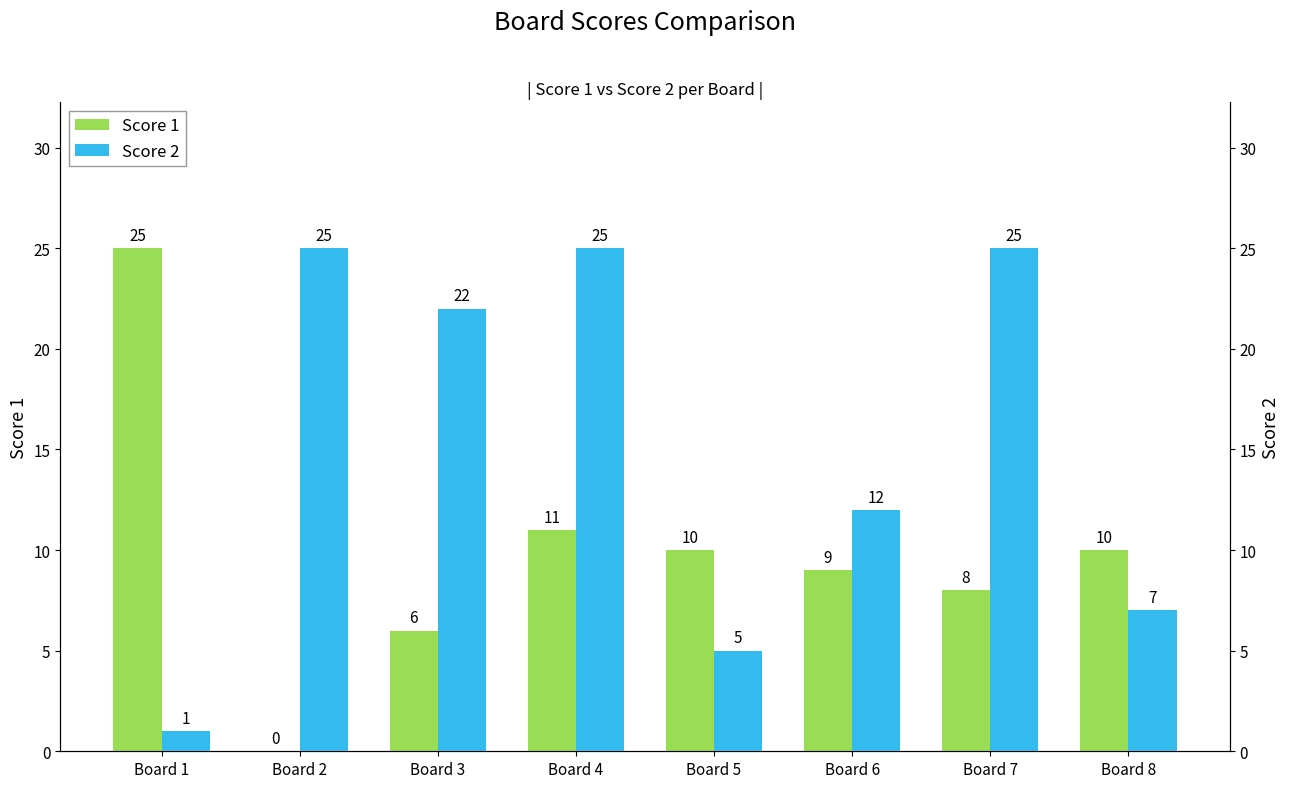

List the series in order of their overall mean, highest first.

Score 2, Score 1